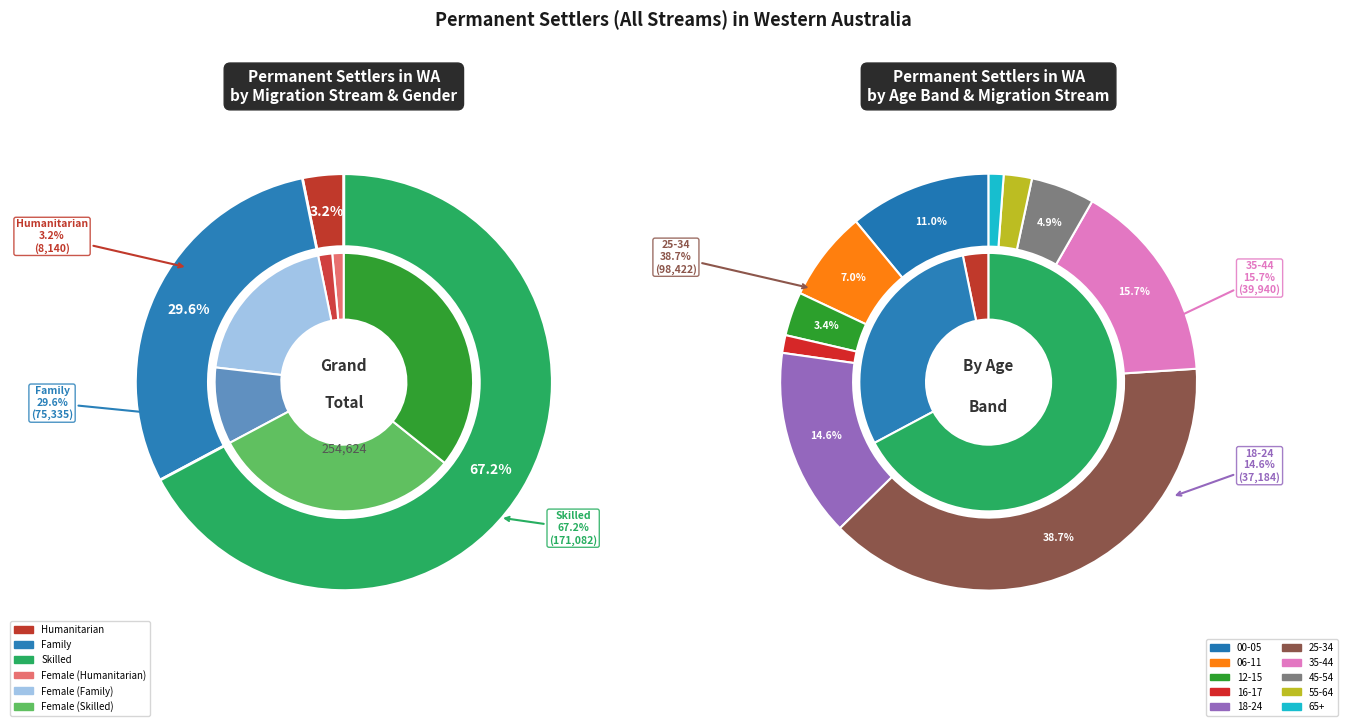

Count the number of slices in the pie.

3